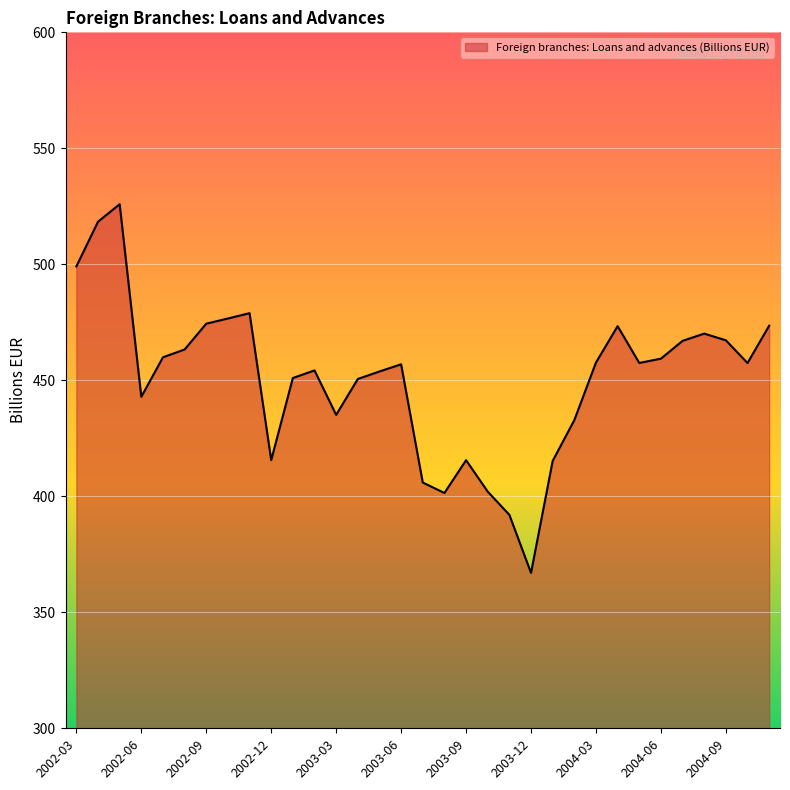

How many lines are shown in the chart?

1